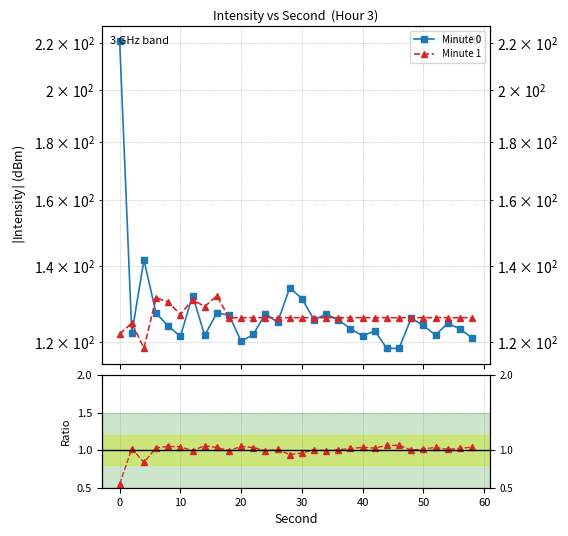

What is the sum of all Minute 0 values?

3846.8